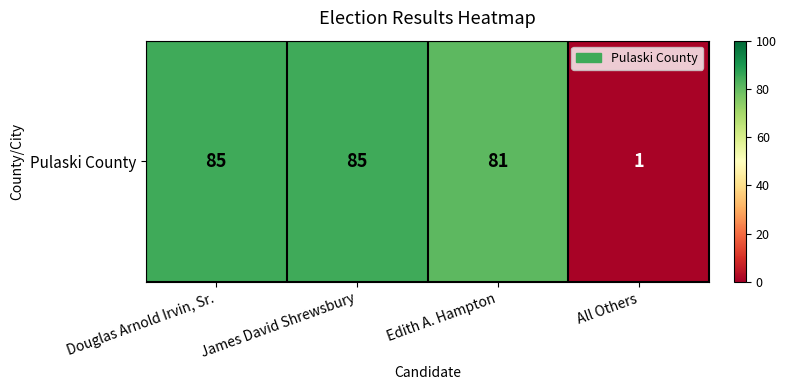

What is the approximate value at Edith A. Hampton, to the nearest 10?

80